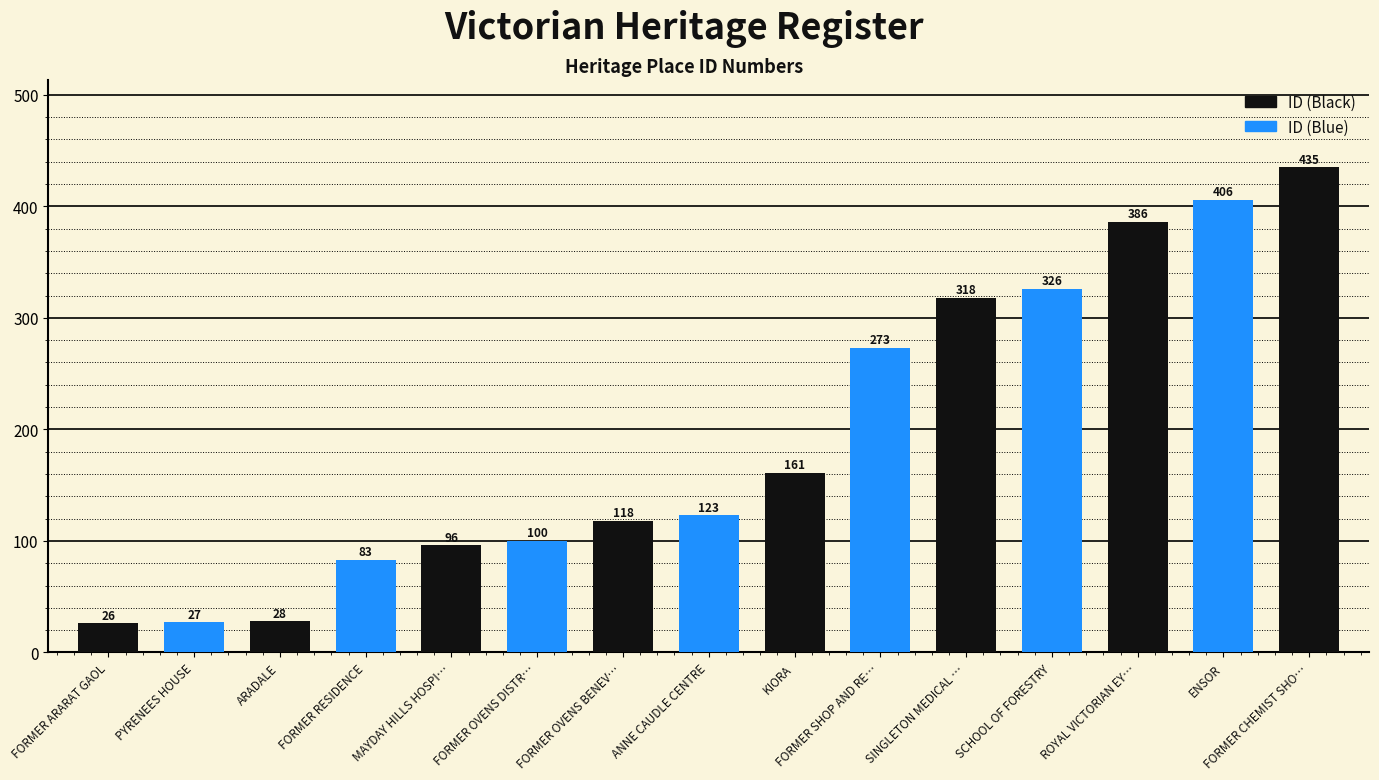

What is the label of the 2nd bar from the right?

ENSOR